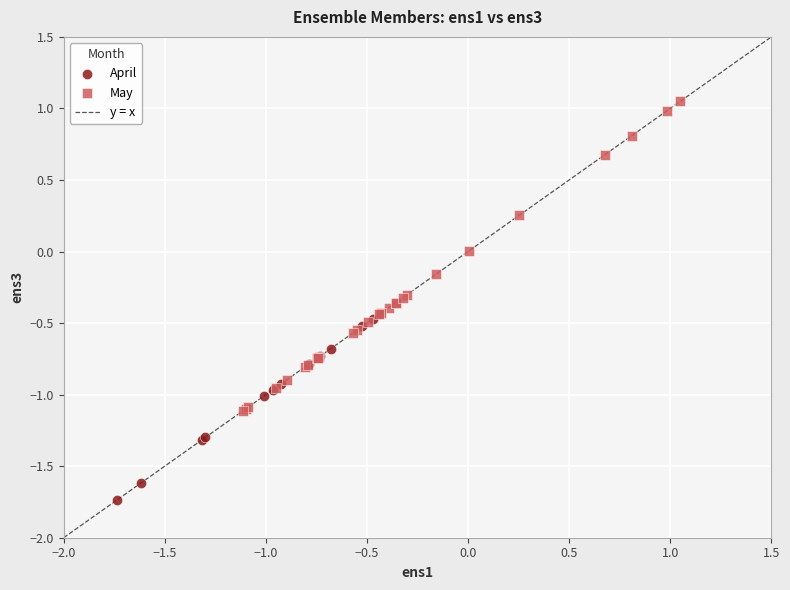

Which series contains the highest Y value?

May